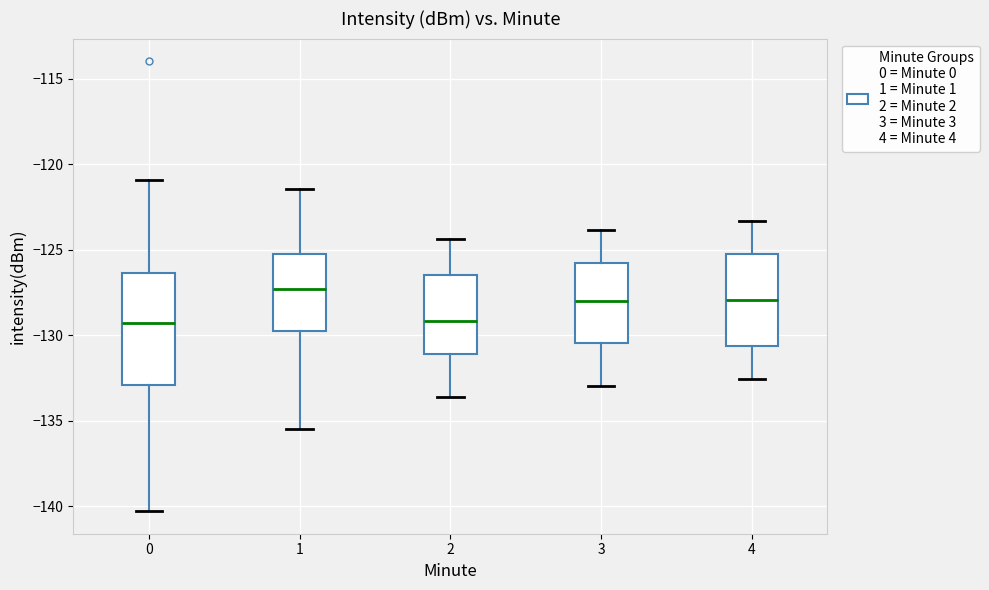

Reading left to right, read every box against the y-axis: the position of its median line, the range the box covers, and the ends of its whiskers. The values are not printed on the chart, so give them approximately, as read against the axis.

0: median -129.5, box -133.0 to -126.5, whiskers -140.5 to -121.0
1: median -127.5, box -129.5 to -125.0, whiskers -135.5 to -121.5
2: median -129.0, box -131.0 to -126.5, whiskers -133.5 to -124.5
3: median -128.0, box -130.5 to -126.0, whiskers -133.0 to -124.0
4: median -128.0, box -130.5 to -125.5, whiskers -132.5 to -123.5